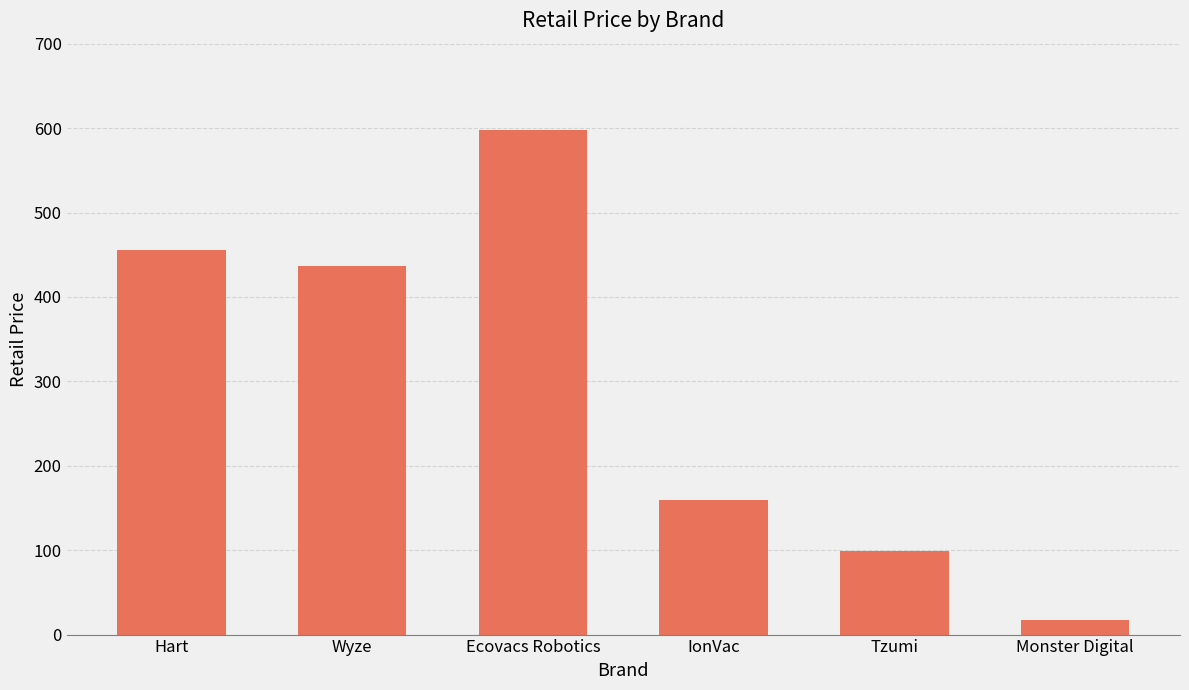

The value at Wyze is 725.5. True or false?

False